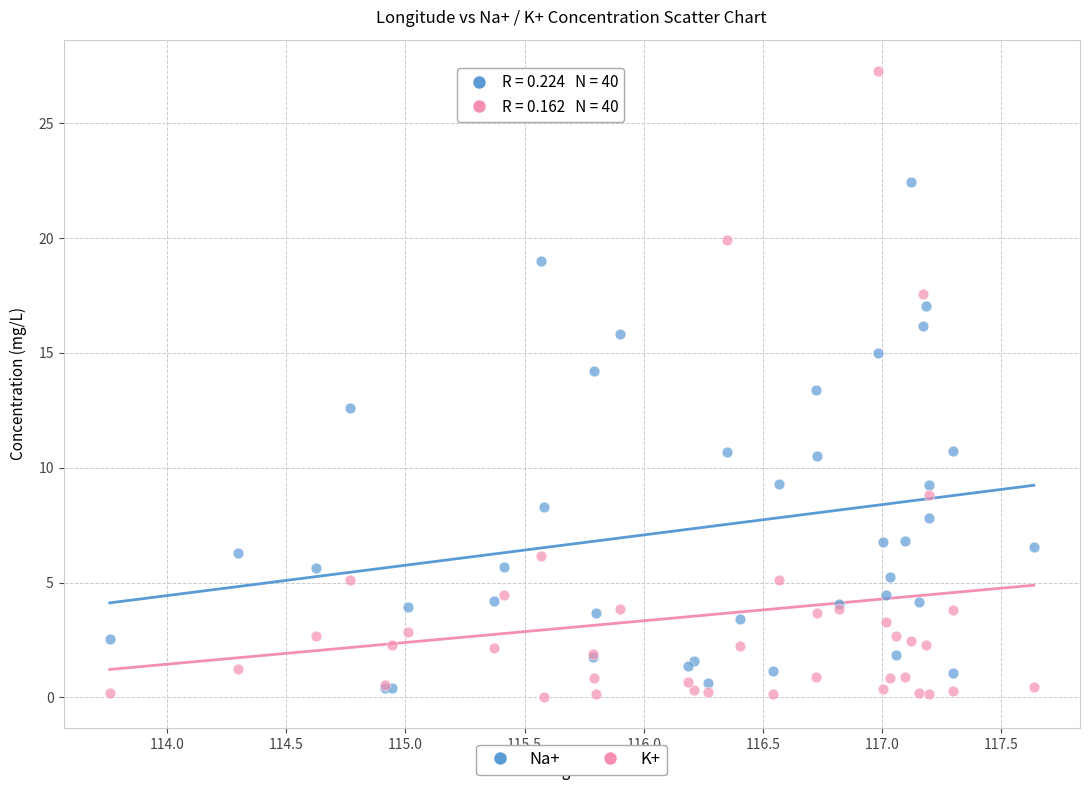

Which series has the widest spread of Y values?

K+